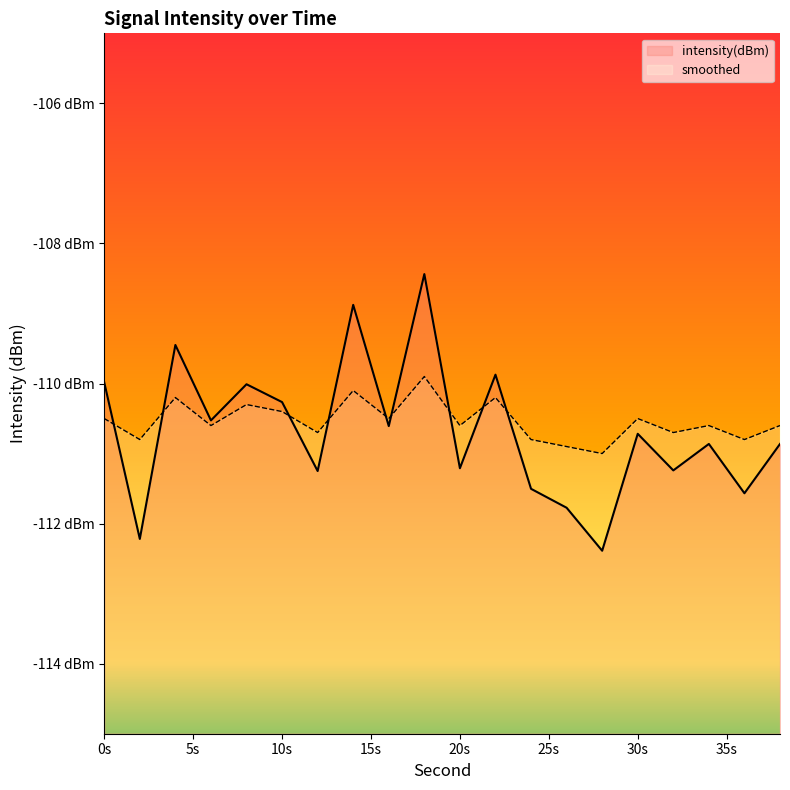

True or false: smoothed has more than 0 interior local peaks.

True